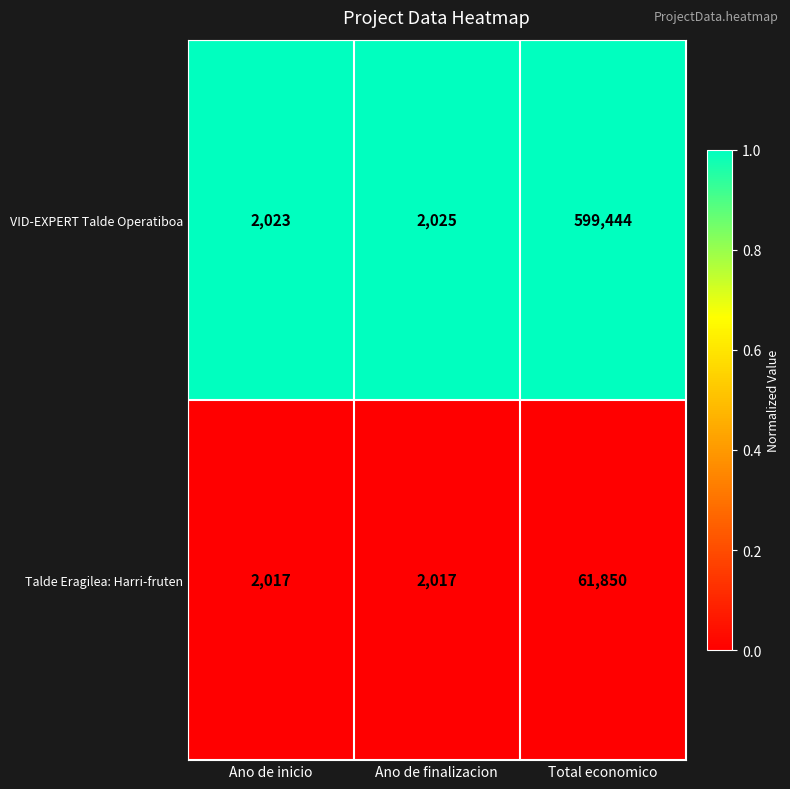

What is the total value across all series at Ano de inicio?

4040